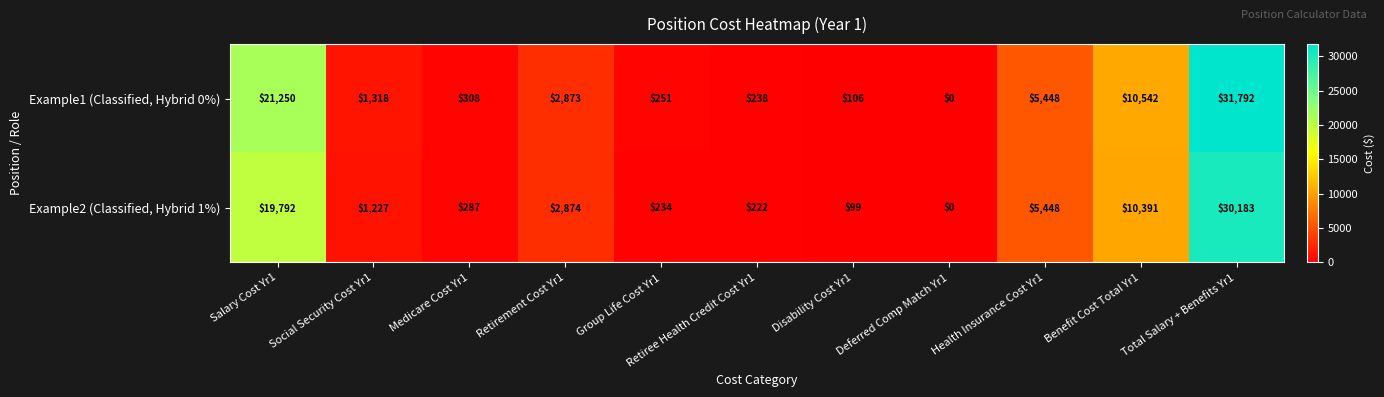

How many data points in Example1 (Classified, Hybrid 0%) are less than 1318?

5